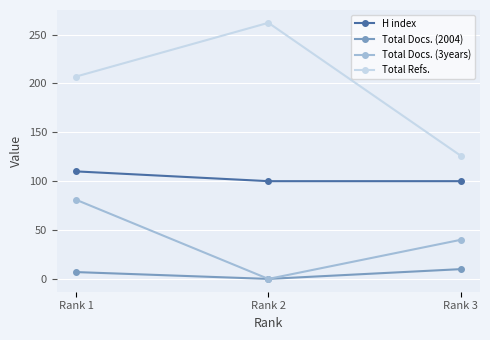

Reading right to left, extract all data points from this chart.

H index: 100	100	110
Total Docs. (2004): 10	0	7
Total Docs. (3years): 40	0	81
Total Refs.: 126	262	207